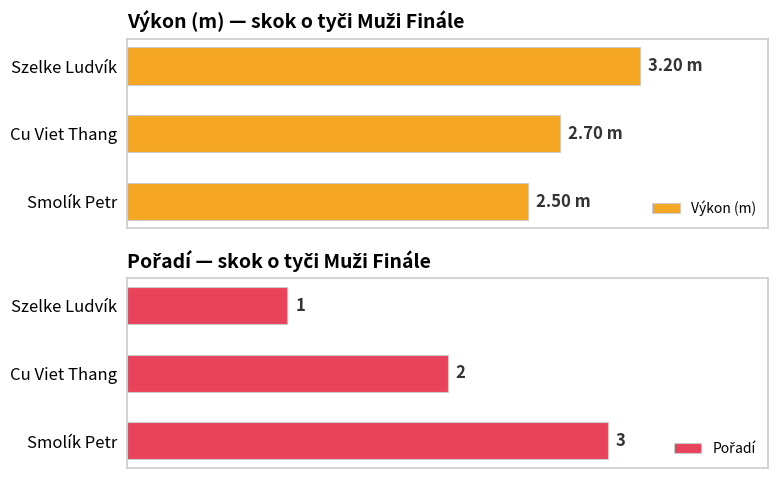

The value of Výkon (m) at Smolík Petr is 1.2. True or false?

False